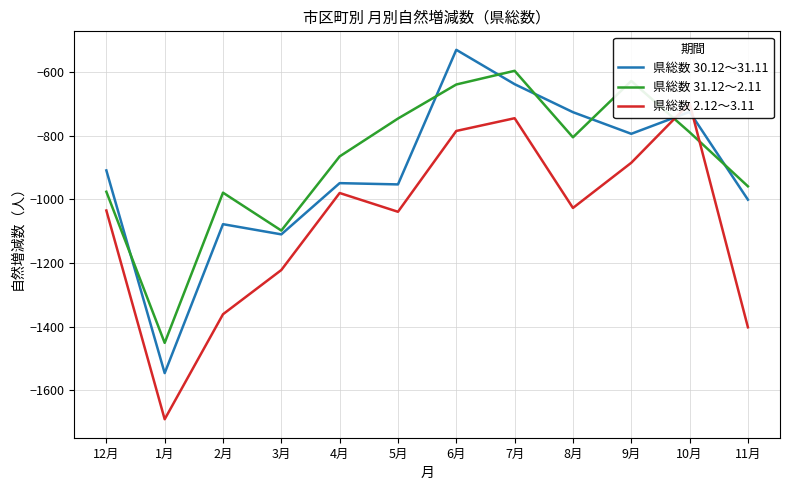

At which label does 県総数 31.12～2.11 reach its peak?

7月